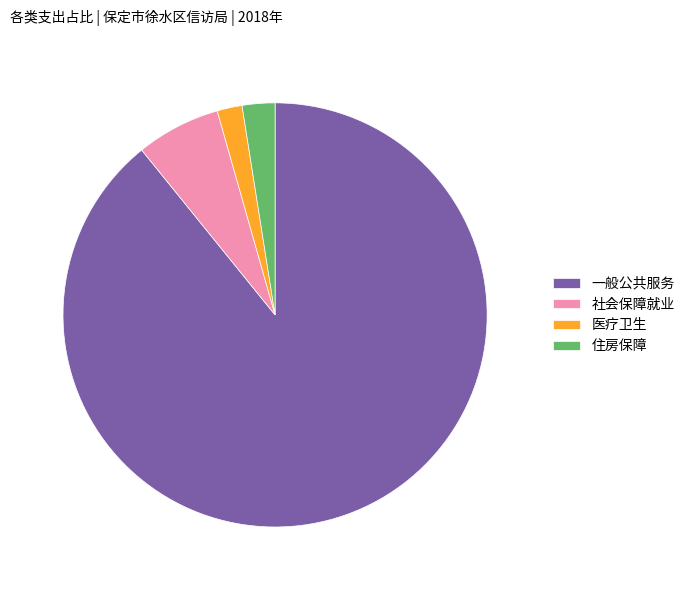

The 社会保障就业 slice represents 6% of the pie. True or false?

True